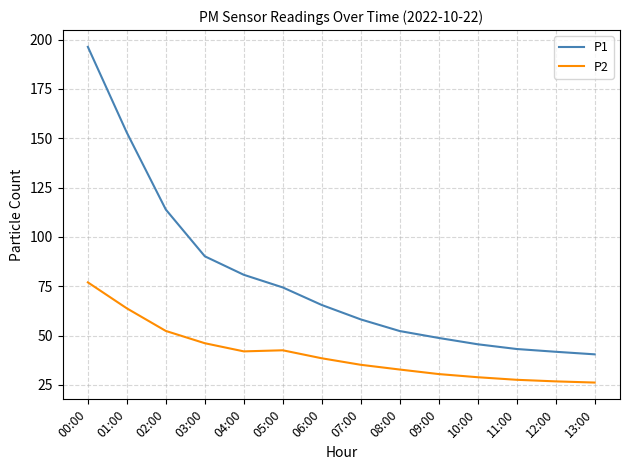

Where is P1 nearest to the value 118?

02:00